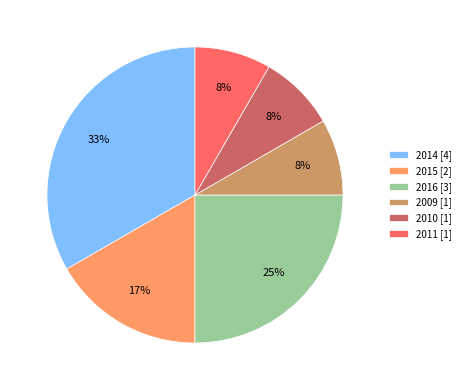

What percentage is the 2010 slice, to the nearest percent?

8%